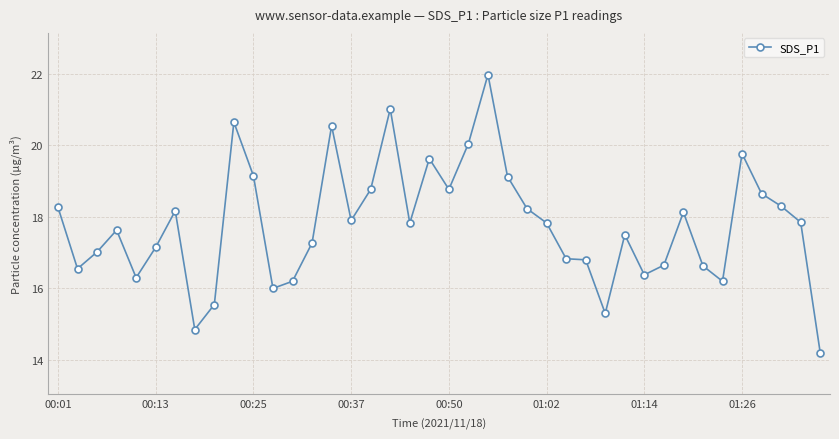

What is the greatest value displayed?

22.0